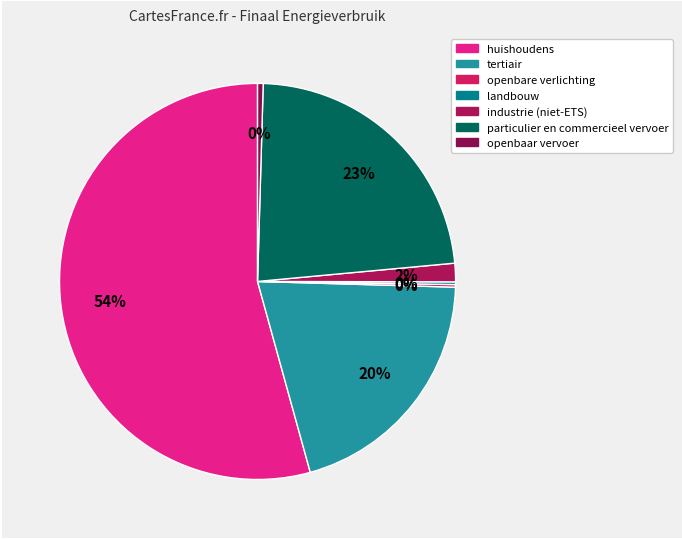

Which has a higher value, openbare verlichting or landbouw?

landbouw